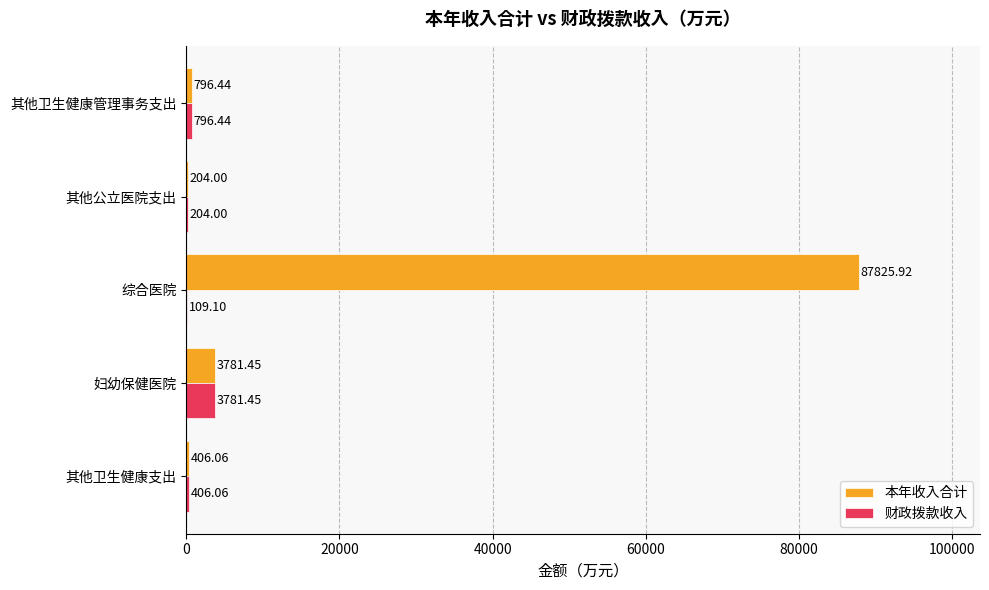

Which series changed the most between 综合医院 and 其他卫生健康支出?

本年收入合计